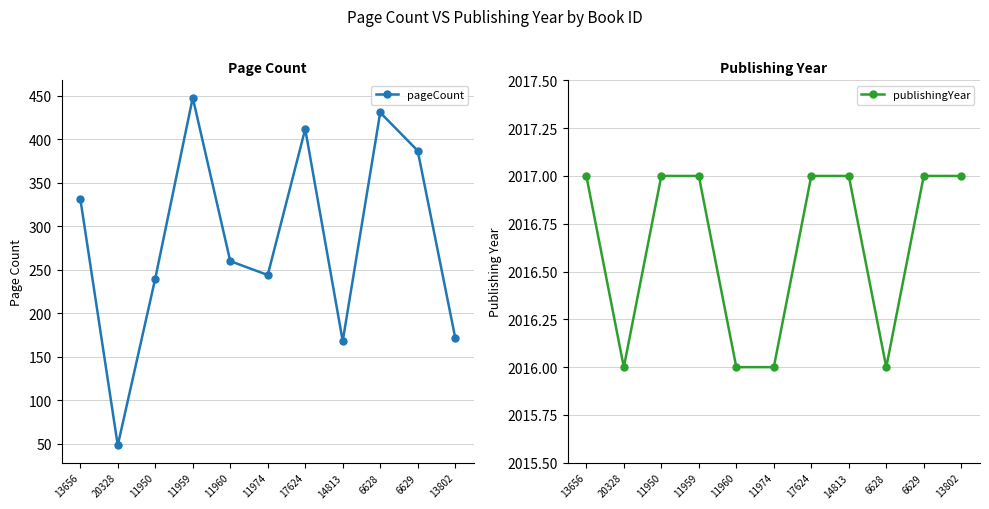

What is the approximate value of publishingYear at 11950?

2017